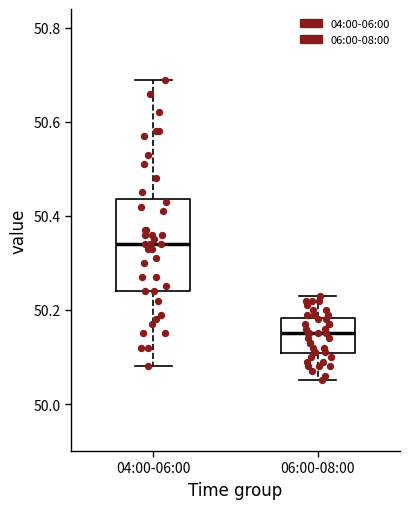

Comparing the boxes themselves (not the whiskers), which one is the tallest?

04:00-06:00